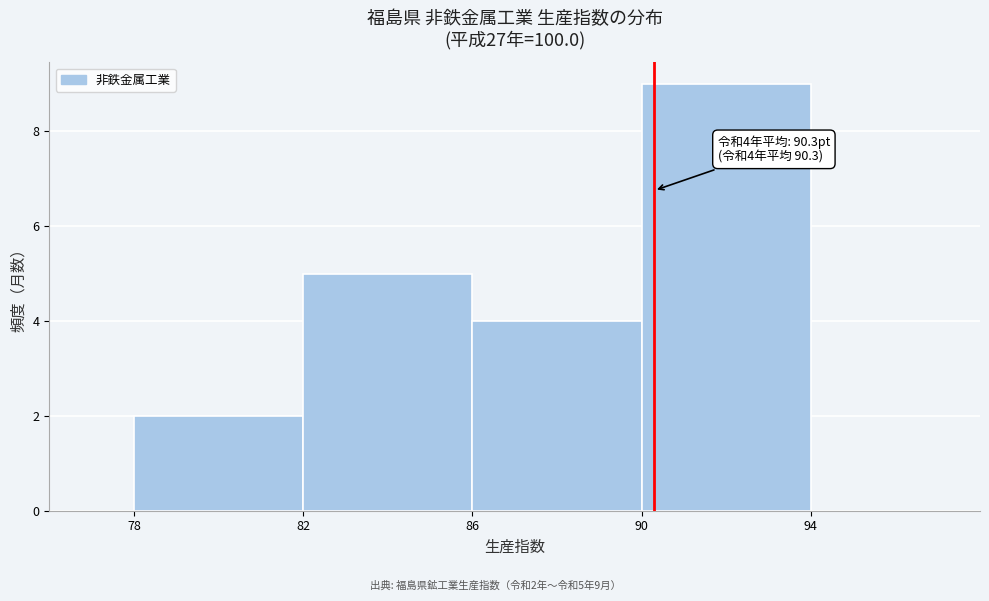

Which range on the x-axis has the tallest bar?

90 to 94